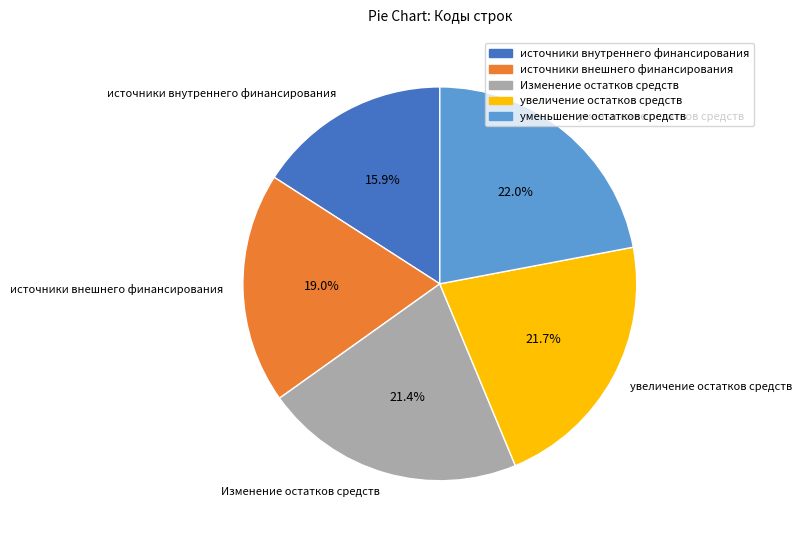

Does уменьшение остатков средств account for over 50% of the chart?

No